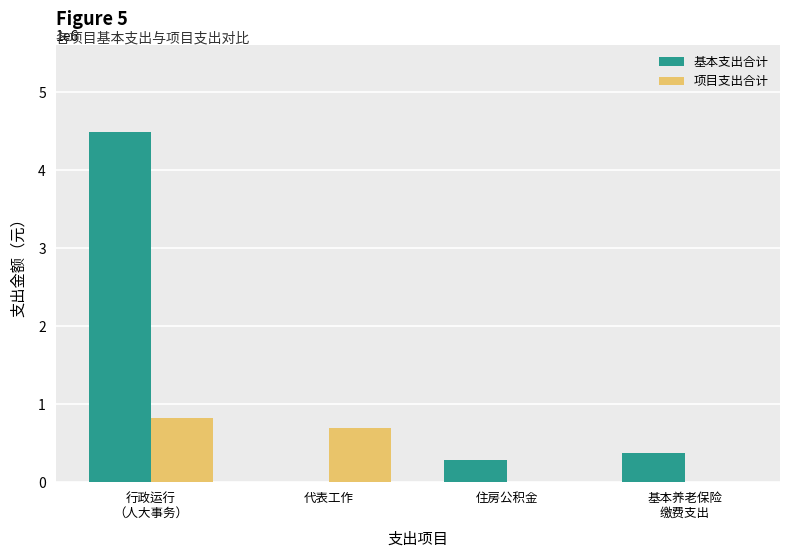

The 基本支出合计 series shows -1770988.2 at 代表工作. True or false?

False